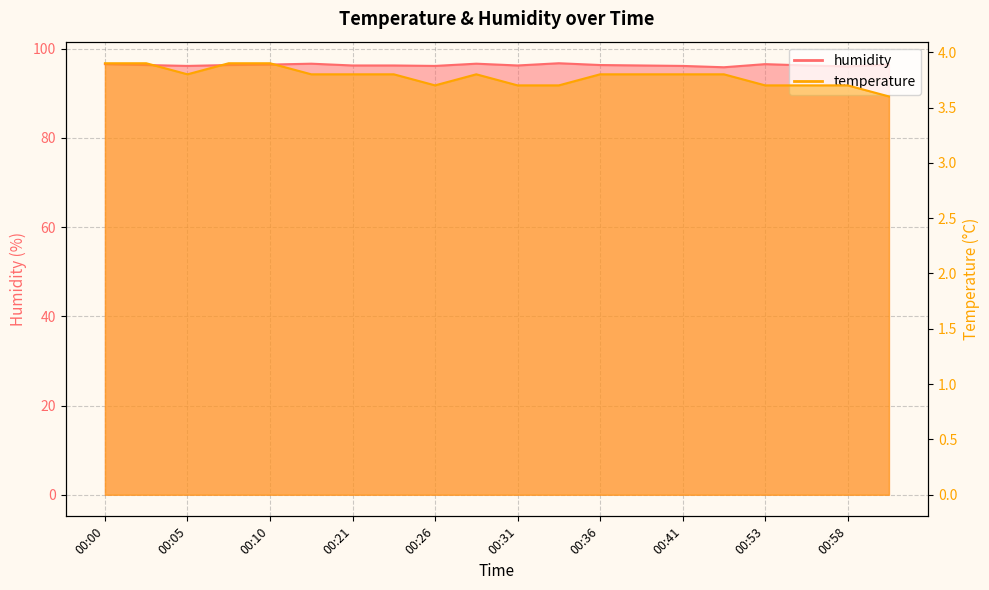

In humidity, how many points are lower than both neighbors (excluding endpoints)?

5